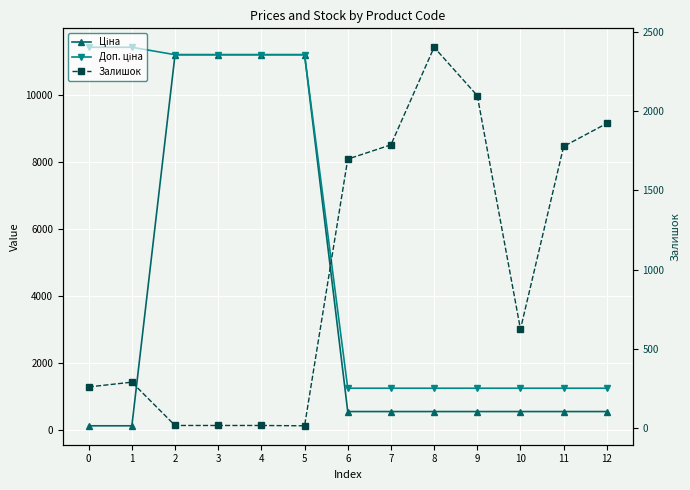

What are all the series names shown in the legend?

Ціна, Доп. ціна, Залишок